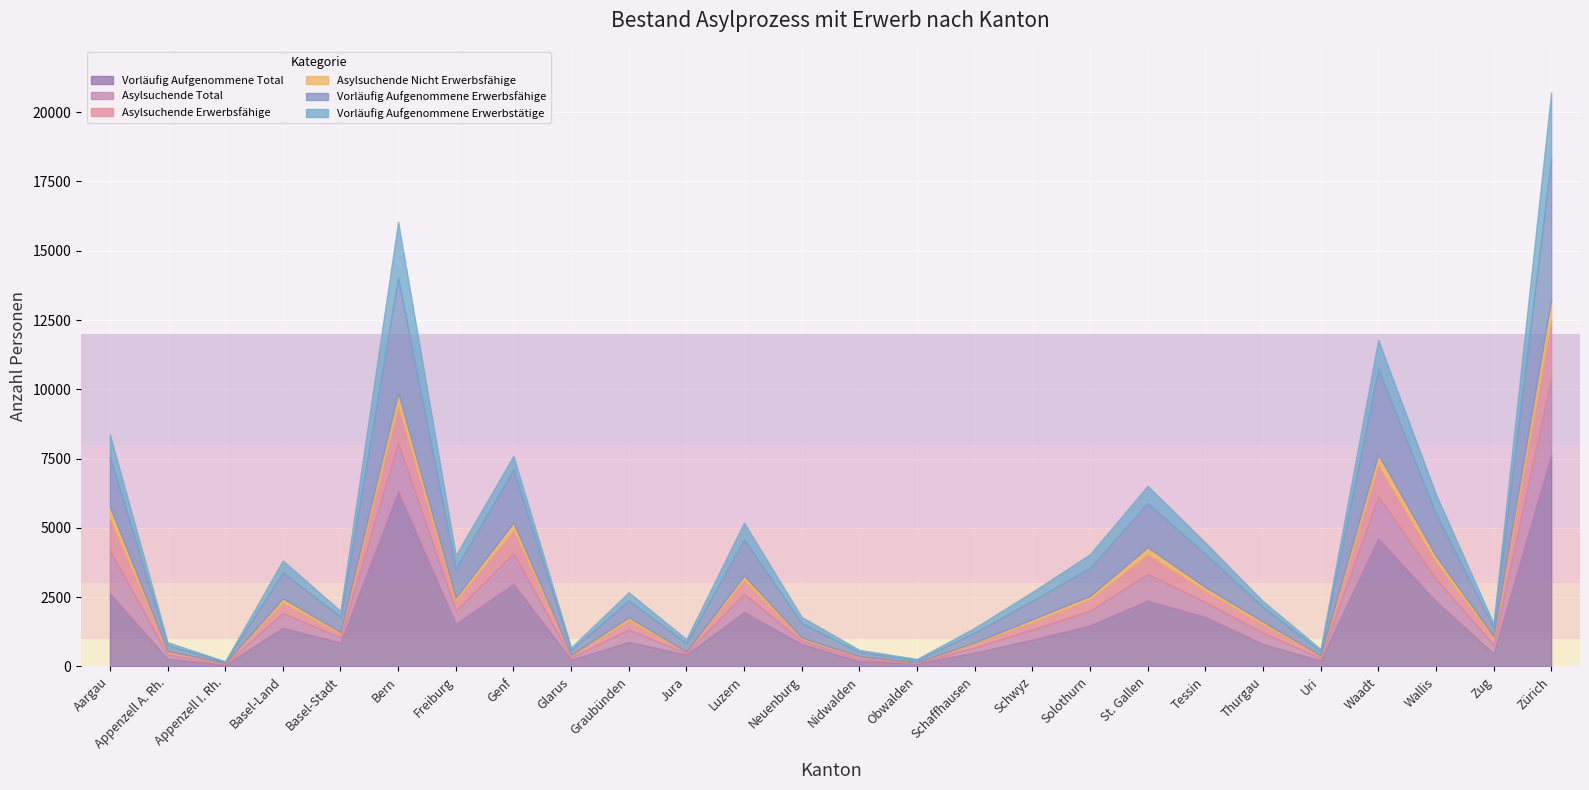

What is the total value across all series at Basel-Land?

3824